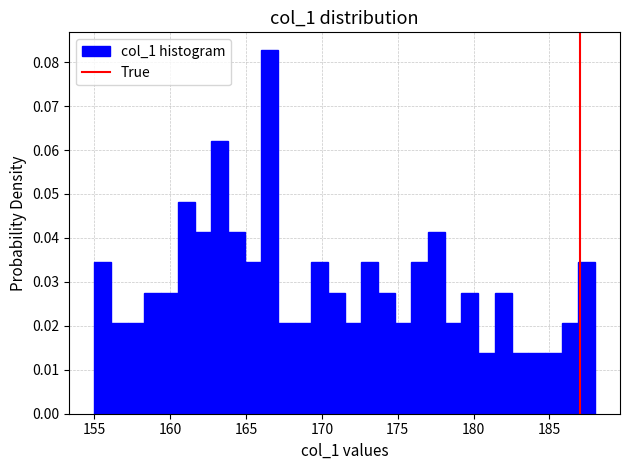

Read against the x-axis, roughly where is the centre of the tallest bar?

166.5